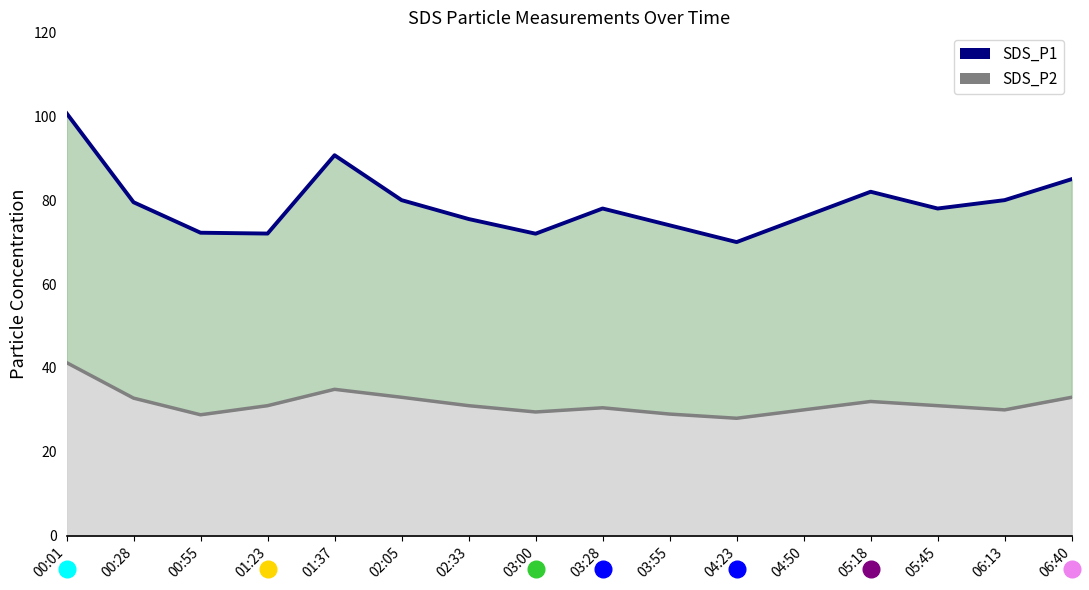

What is the difference between the maximum and second lowest values in the SDS_P2 line series?

12.4